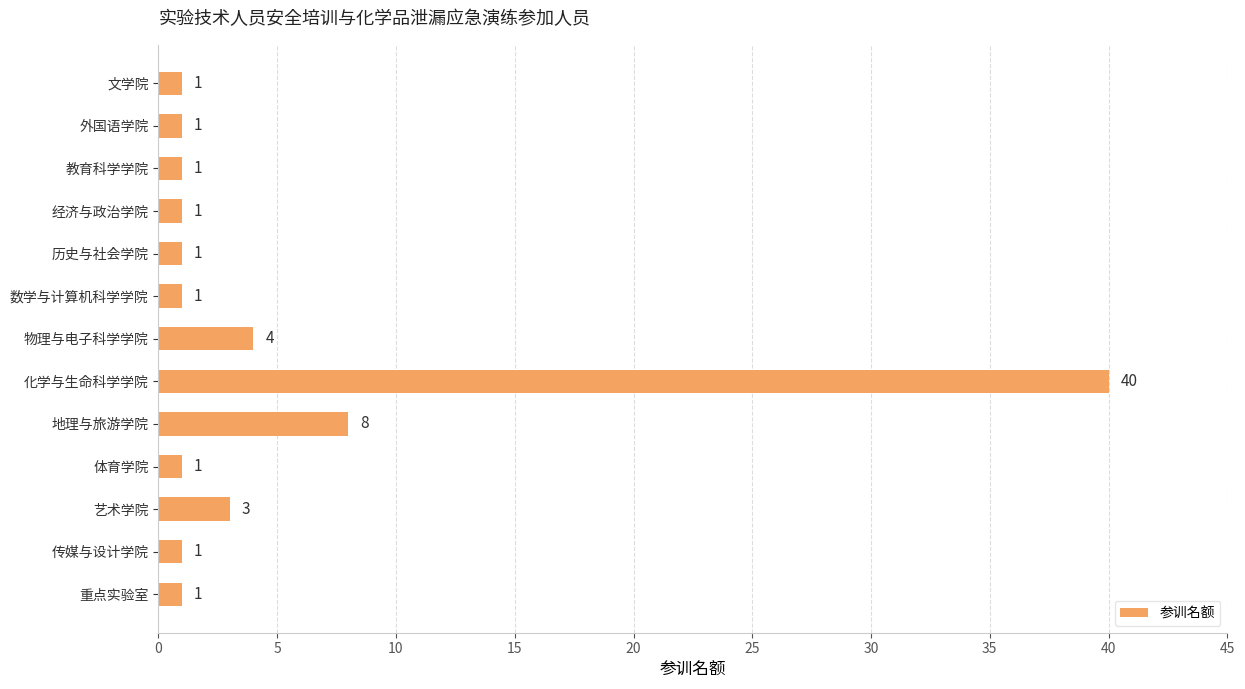

What is the maximum value shown in the chart?

40